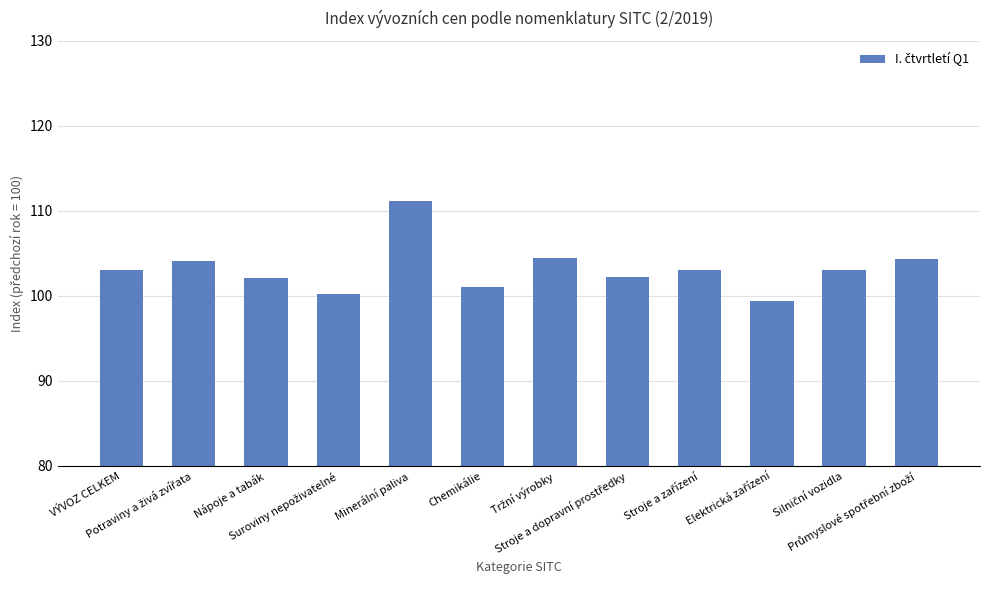

Are the bars grouped side by side (vs. stacked)?

No